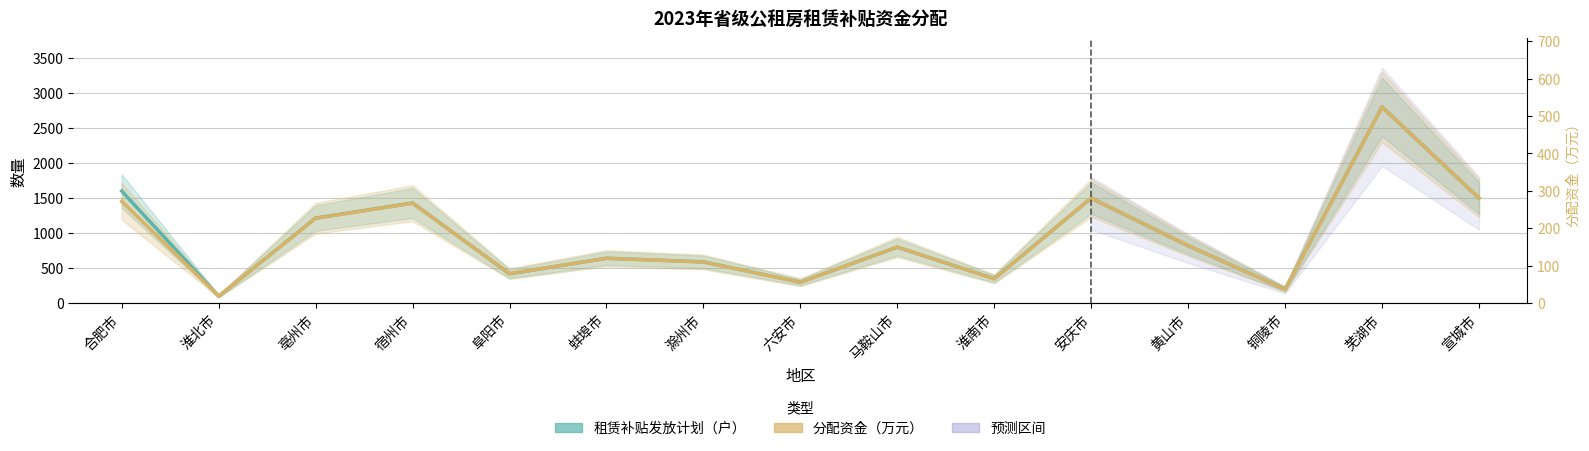

True or false: 分配资金（万元，×比例） has a value of 1453.4 at 合肥市.

True